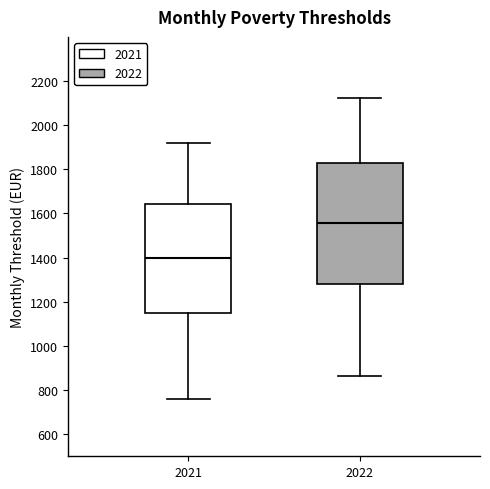

Which box's median line is the highest?

2022